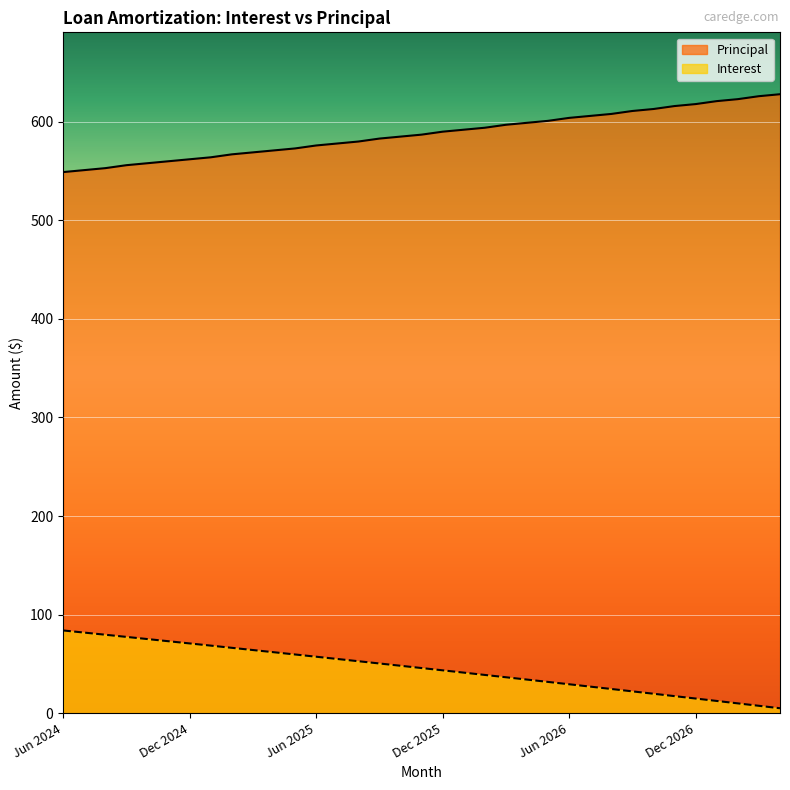

At how many categories does at least one series exceed 22?

35